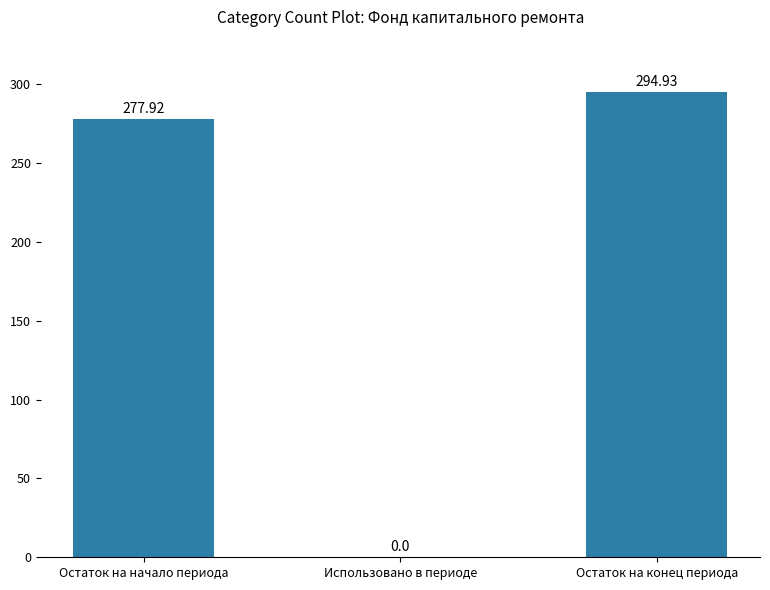

At which label is the value closest to 147?

Остаток на начало периода